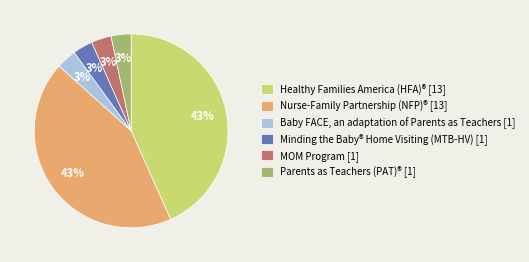

Between Healthy Families America (HFA)® and Minding the Baby® Home Visiting (MTB-HV), which is larger?

Healthy Families America (HFA)®